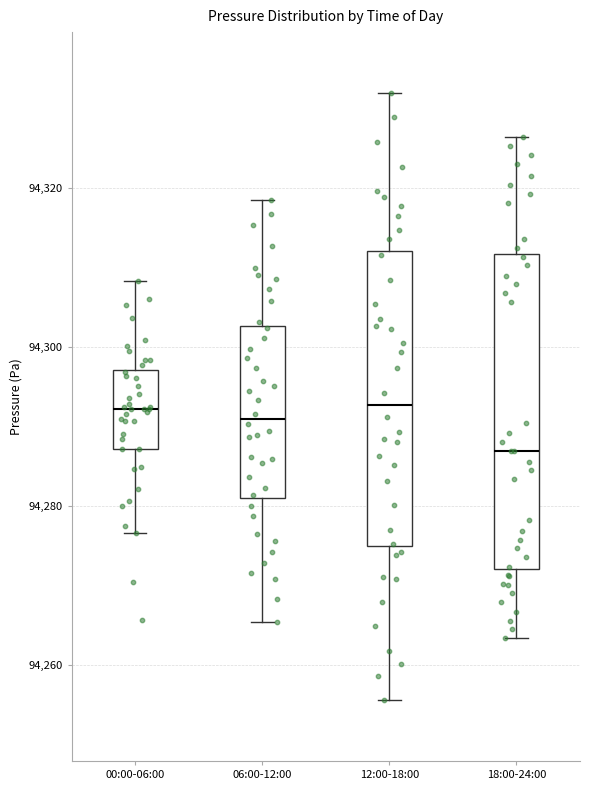

Reading left to right, transcribe this box plot: for each box, give where its median line is, the range the box spans, and where its two whiskers end, as read against the y-axis. The values are not printed on the chart, so give them approximately, as read against the axis.

00:00-06:00: median 94292, box 94288 to 94298, whiskers 94276 to 94308
06:00-12:00: median 94290, box 94282 to 94302, whiskers 94266 to 94318
12:00-18:00: median 94292, box 94276 to 94312, whiskers 94256 to 94332
18:00-24:00: median 94286, box 94272 to 94312, whiskers 94264 to 94326